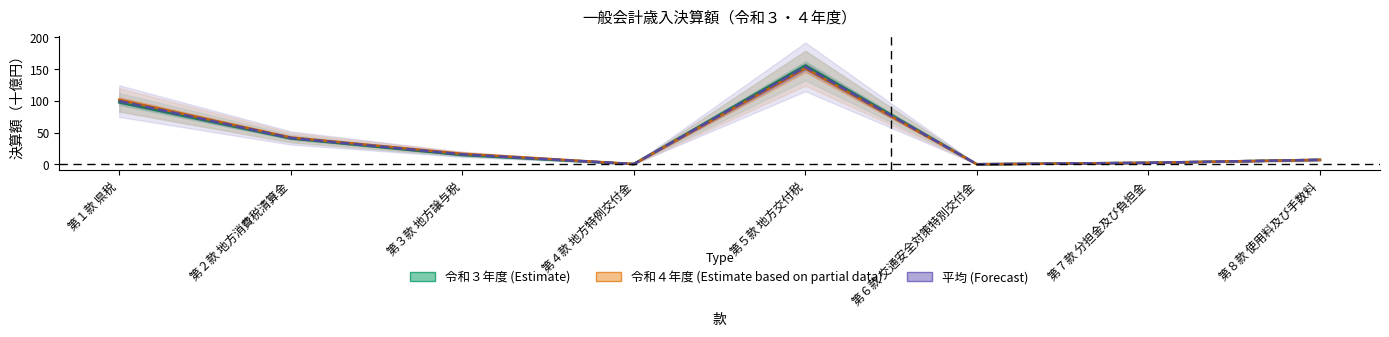

How many times do 令和３年度 (Estimate) and 令和４年度 (Estimate based on partial data) cross each other?

1